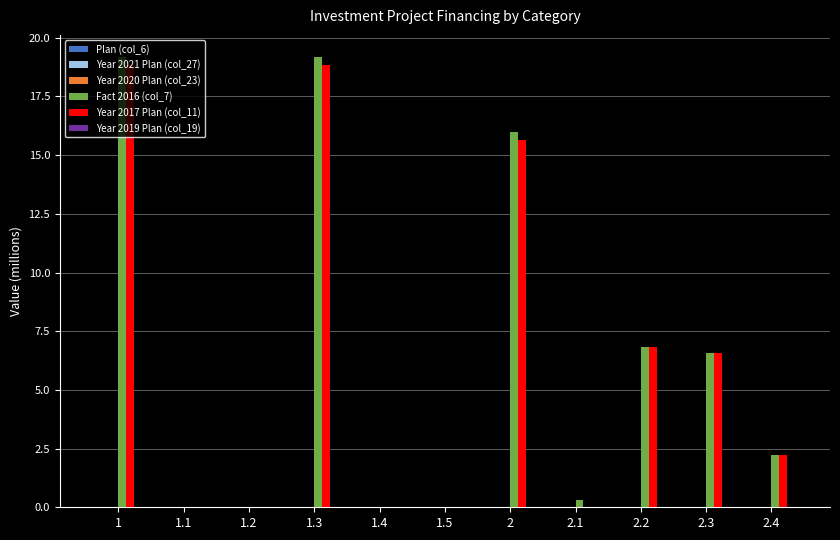

The Fact 2016 (col_7) series shows 30.4 at 1.3. True or false?

False